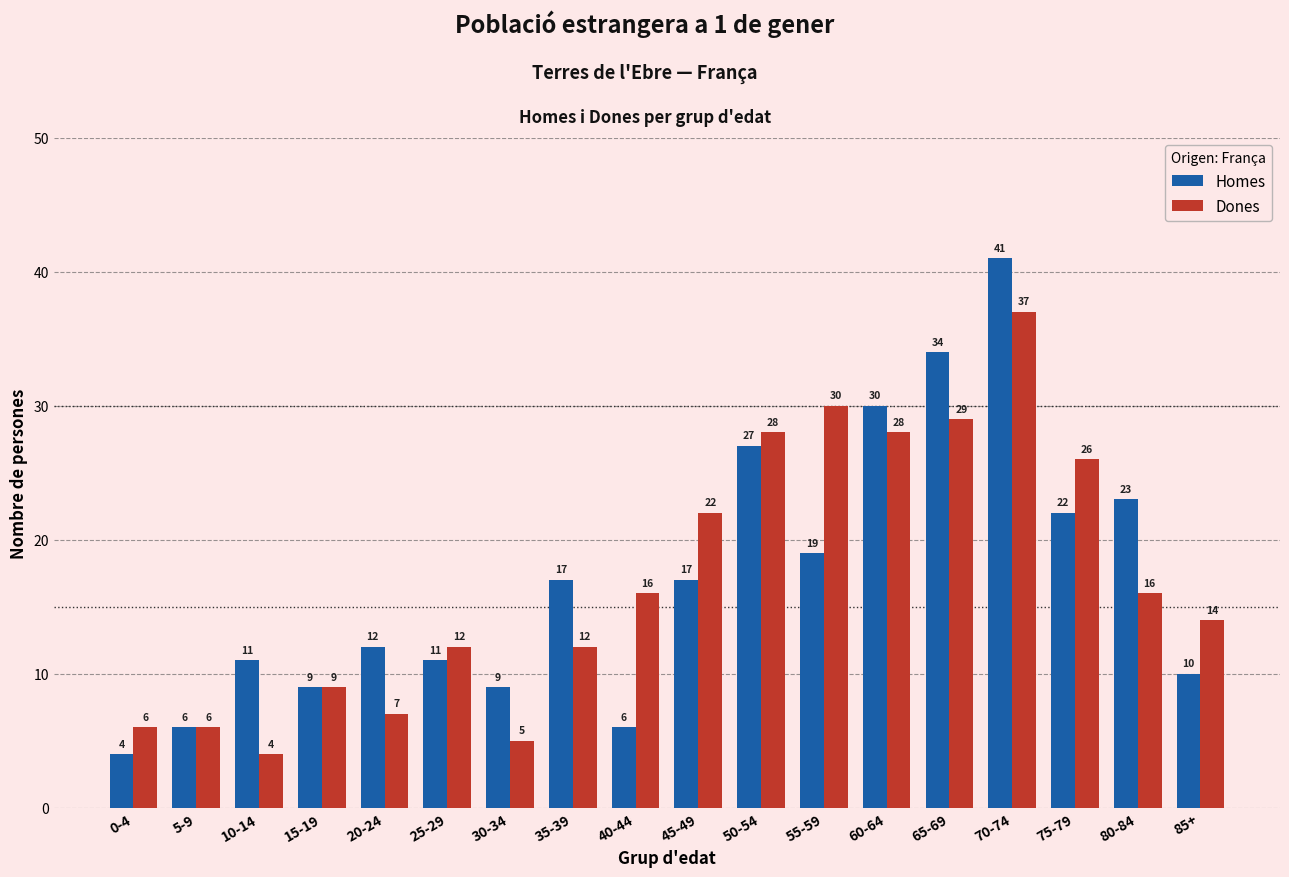

What is the average value of the Dones series?

17